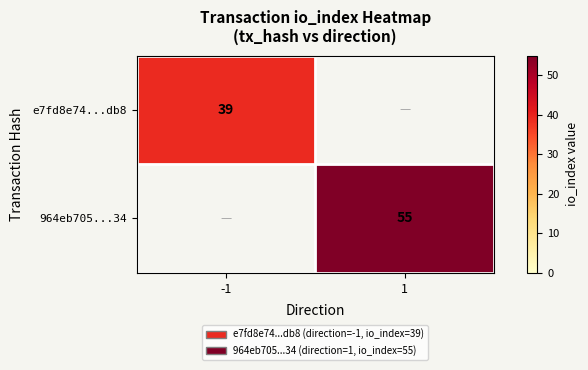

Is the value of e7fd8e74...db8 at -1 greater than the value of 964eb705...34 at 1?

No